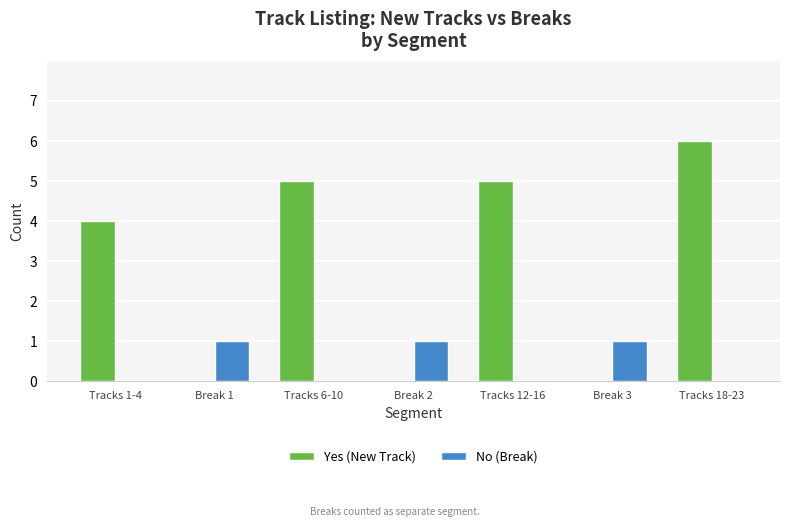

What is the spread (max minus min) of values at Tracks 18-23?

6